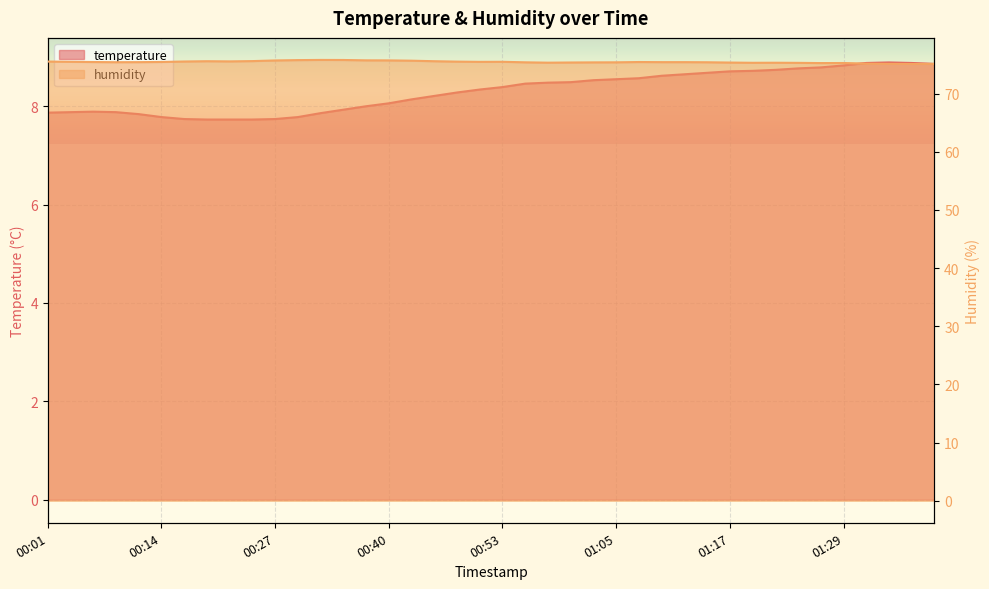

True or false: humidity and temperature cross at least once.

False